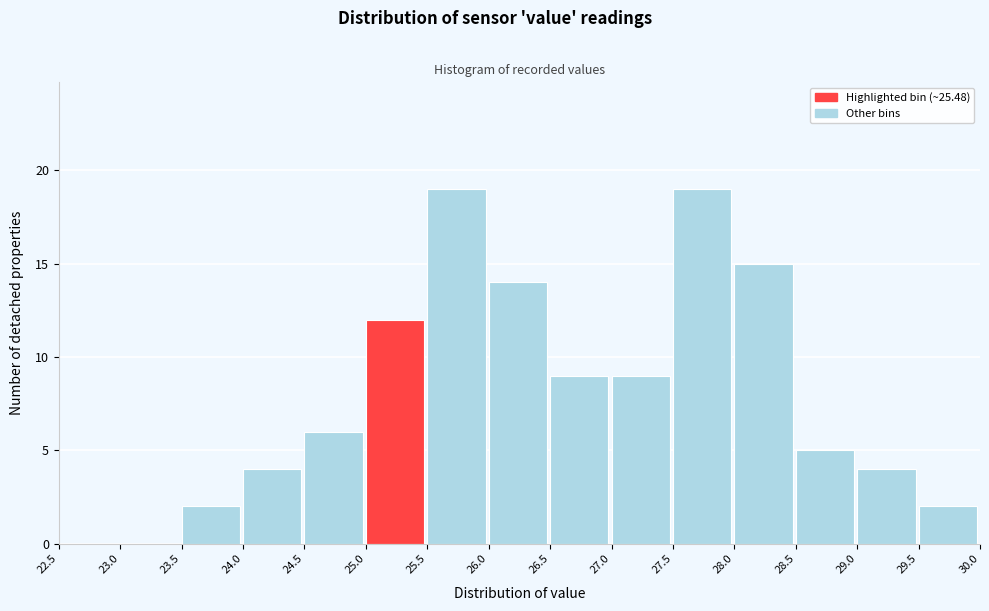

Reading left to right, list every bar in this chart as the range it spans on the x-axis followed by its height. The values are not printed on the chart, so give them approximately, as read against the axis.

22.5 to 23.0: 0
23.0 to 23.5: 0
23.5 to 24.0: 2
24.0 to 24.5: 4
24.5 to 25.0: 6
25.0 to 25.5: 12
25.5 to 26.0: 19
26.0 to 26.5: 14
26.5 to 27.0: 9
27.0 to 27.5: 9
27.5 to 28.0: 19
28.0 to 28.5: 15
28.5 to 29.0: 5
29.0 to 29.5: 4
29.5 to 30.0: 2